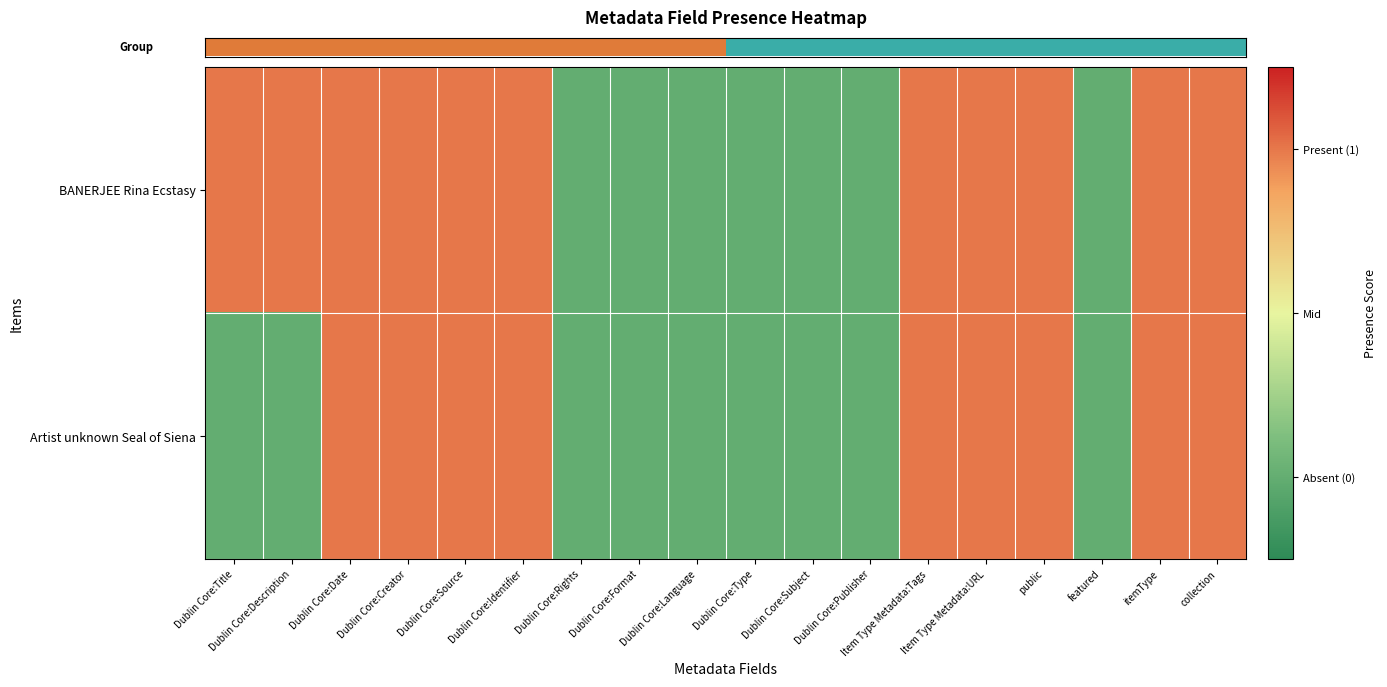

What is the smallest value displayed?

-1